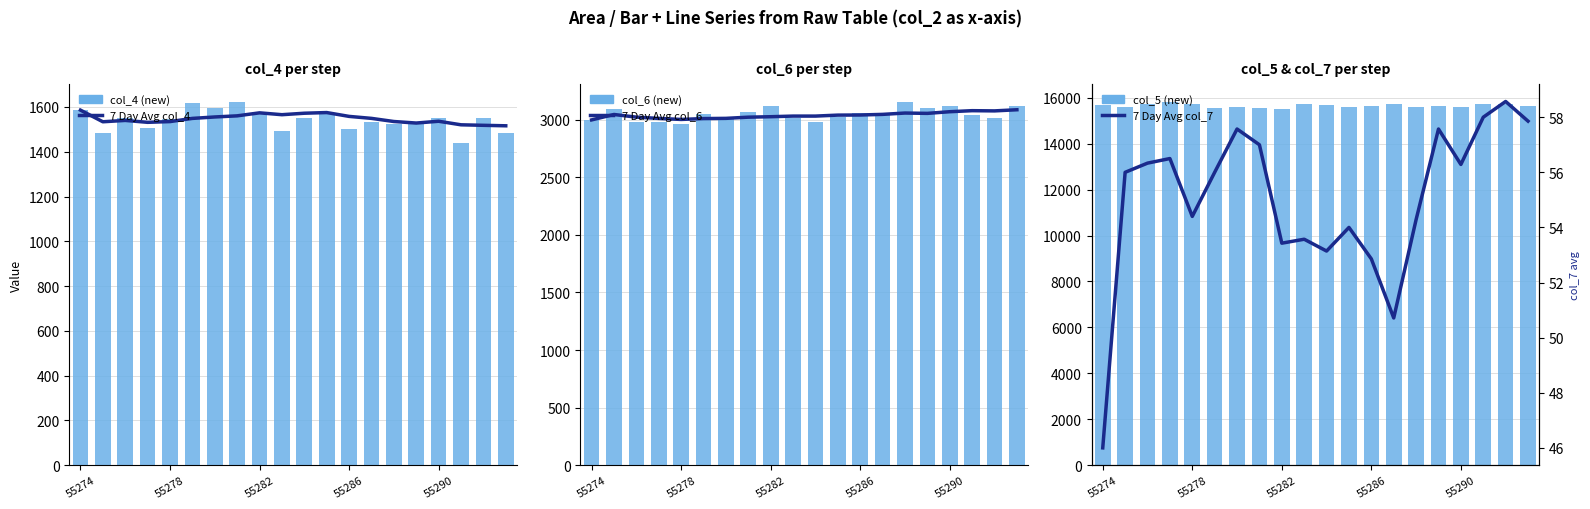

Reading right to left, extract all data points from this chart.

7 Day Avg col_4: 1516.0	1518.1	1520.4	1536.3	1528.3	1535.1	1549.1	1558.0	1575.1	1572.1	1565.6	1573.9	1560.4	1555.4	1549.0	1534.8	1531.5	1540.0	1534.0	1586.0
col_4 (new): 1485.0	1553.0	1441.0	1550.0	1528.0	1523.0	1532.0	1500.0	1569.0	1552.0	1494.0	1576.0	1621.0	1594.0	1620.0	1548.0	1506.0	1552.0	1482.0	1586.0
7 Day Avg col_6: 3087.1	3077.3	3079.1	3070.1	3055.7	3058.6	3047.0	3041.6	3040.6	3032.1	3032.1	3026.7	3022.7	3012.4	3010.5	3003.0	3012.0	3023.0	3046.0	2999.0
col_6 (new): 3124.0	3013.0	3042.0	3116.0	3101.0	3152.0	3062.0	3055.0	3026.0	2979.0	3015.0	3121.0	3071.0	3024.0	3048.0	2967.0	2979.0	2977.0	3093.0	2999.0
col_5 (new): 15632.0	15727.0	15743.0	15593.0	15646.0	15607.0	15742.0	15619.0	15613.0	15705.0	15724.0	15518.0	15570.0	15593.0	15564.0	15744.0	15802.0	15706.0	15605.0	15669.0
7 Day Avg col_7: 57.9	58.6	58.0	56.3	57.6	54.3	50.7	52.9	54.0	53.1	53.6	53.4	57.0	57.6	56.0	54.4	56.5	56.3	56.0	46.0